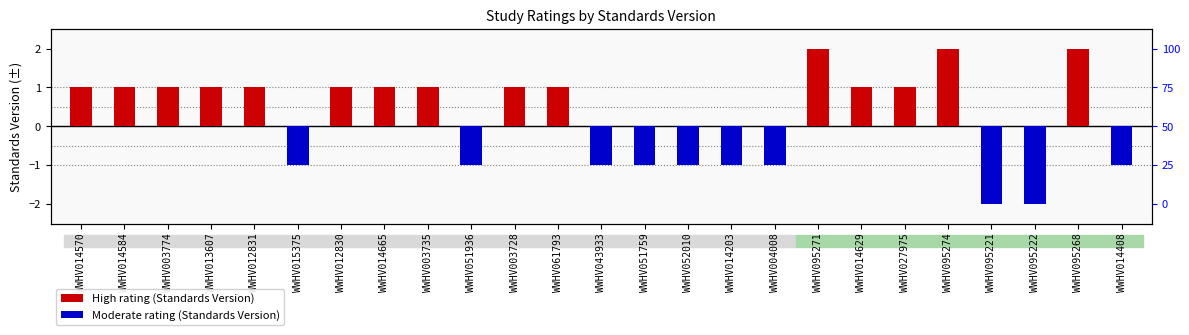

The value of High rating (Standards Version) at WWHV014584 is 2. True or false?

False